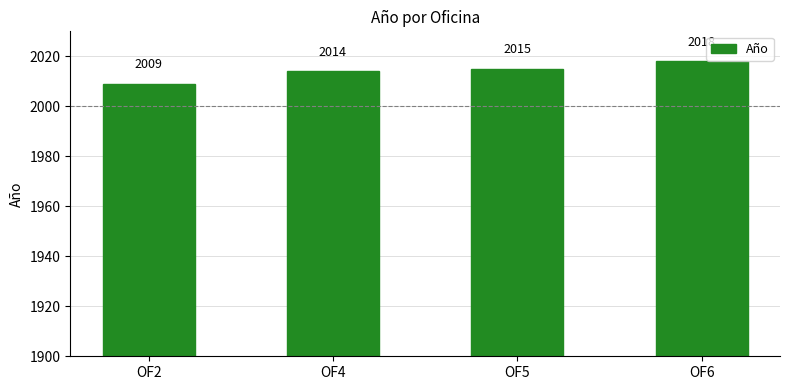

List the labels in order of value, largest first.

OF6, OF5, OF4, OF2